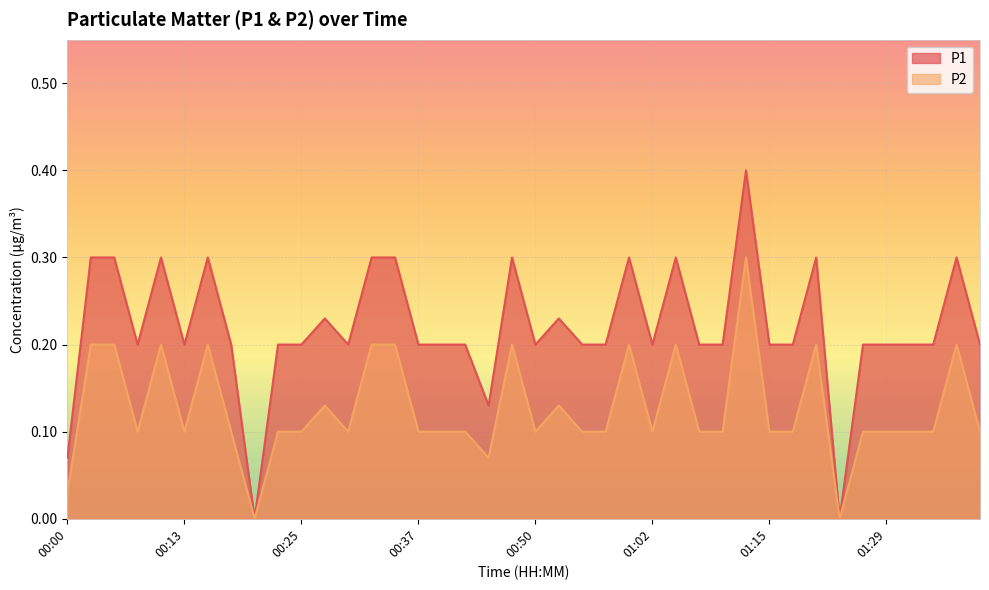

True or false: P2 has more than 0 interior local peaks.

True